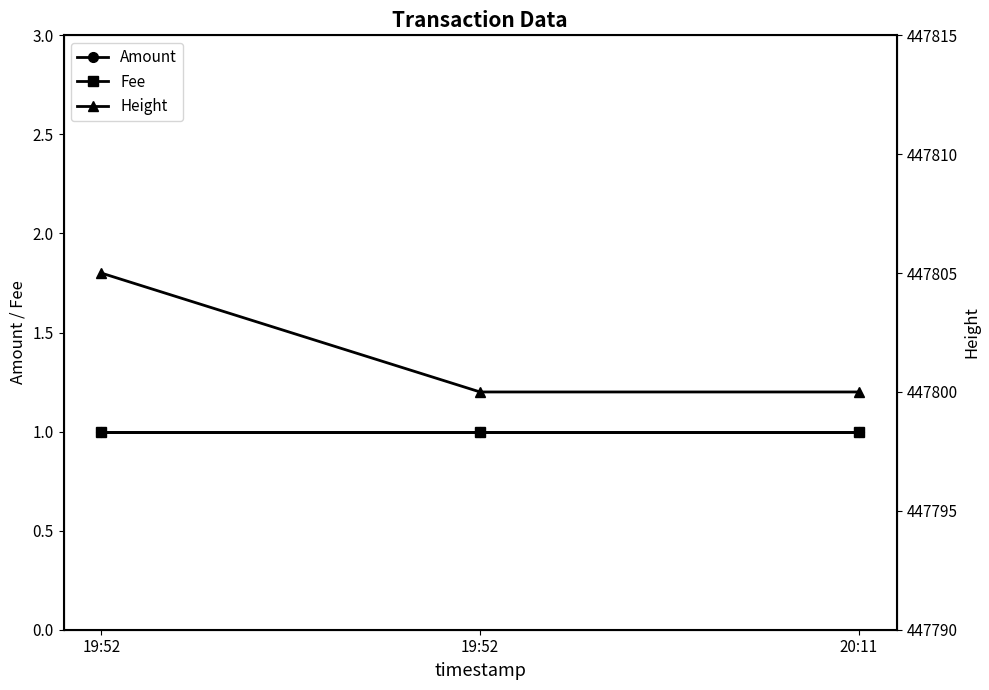

Is it true that Amount equals 1 at 19:52?

True